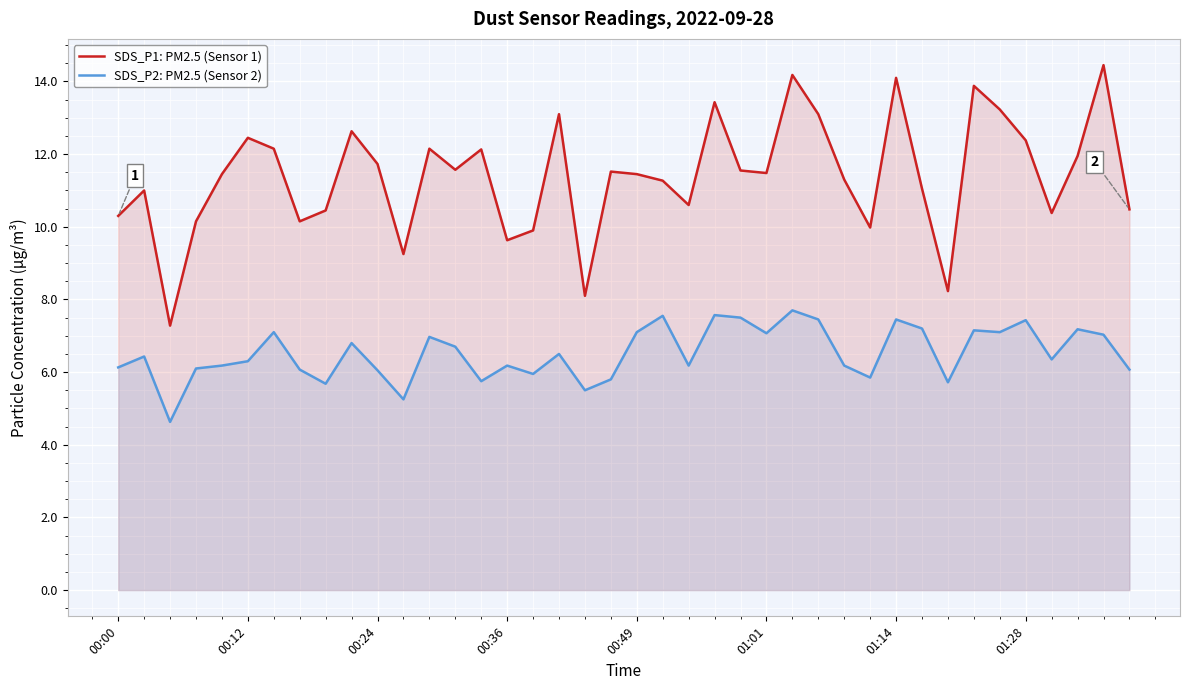

What are all the series names shown in the legend?

SDS_P1: PM2.5 (Sensor 1), SDS_P2: PM2.5 (Sensor 2)